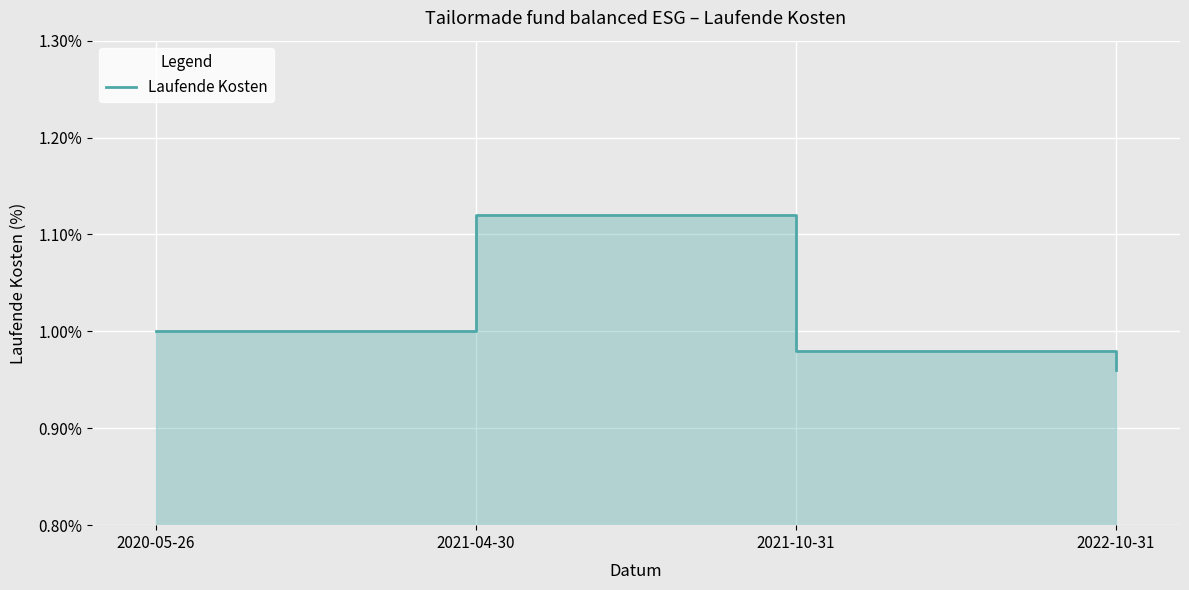

Approximately how many times larger is the value at 2020-05-26 compared to 2021-04-30?

0.9